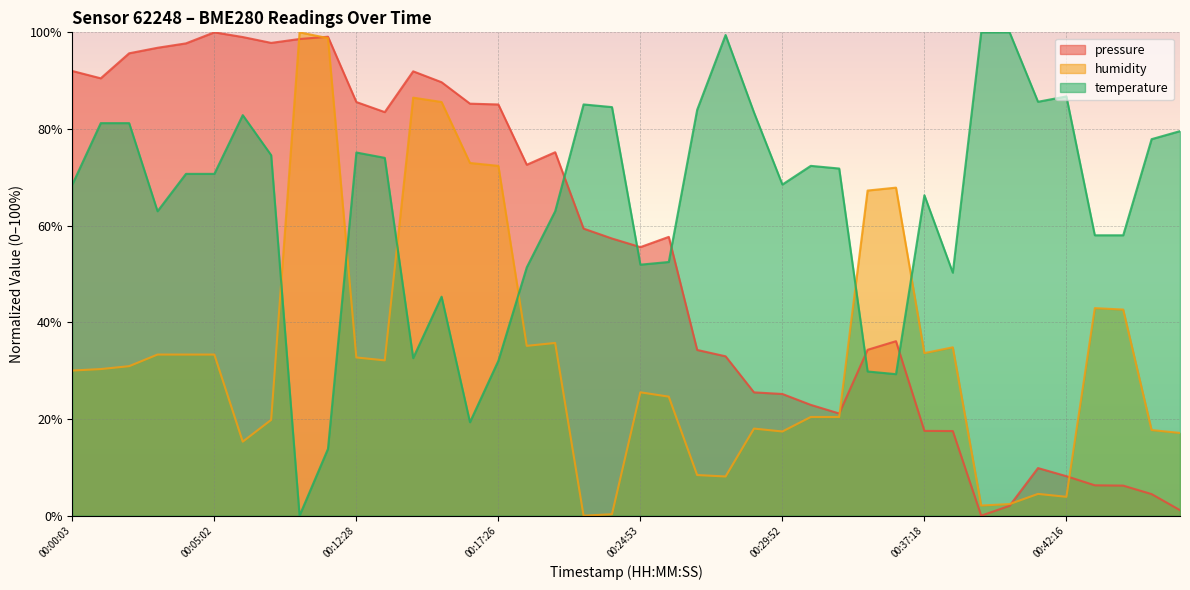

Is the value of humidity at 00:24:53 greater than the value of pressure at 00:27:21?

No